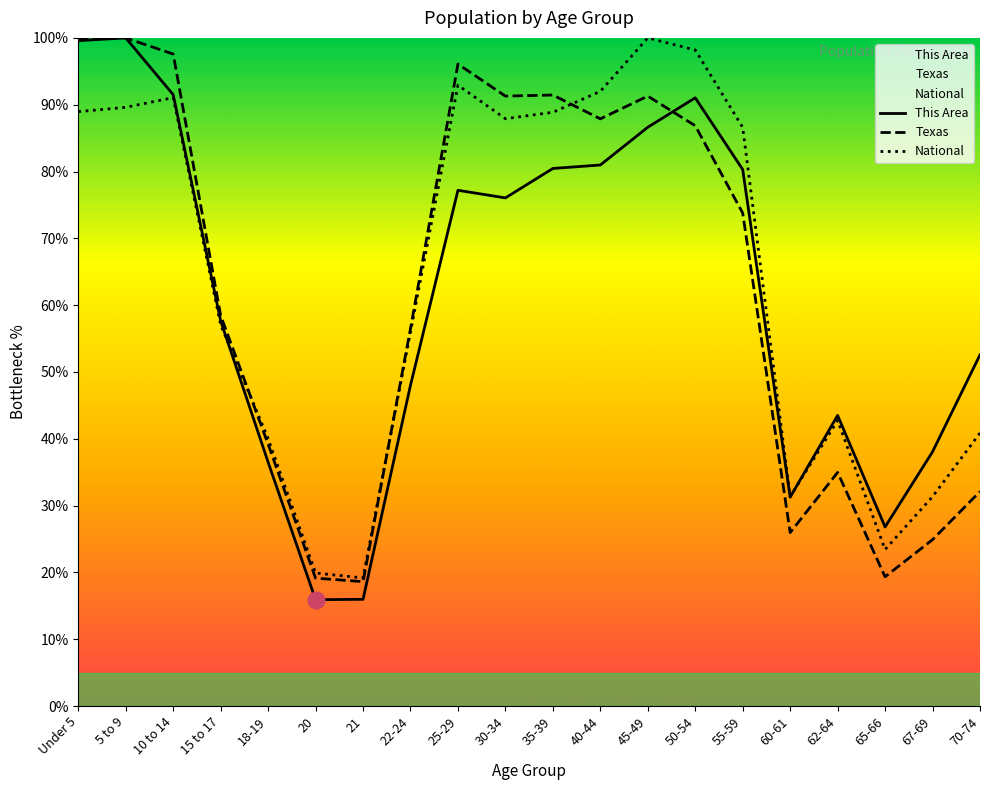

What is the smallest value displayed?

15.9